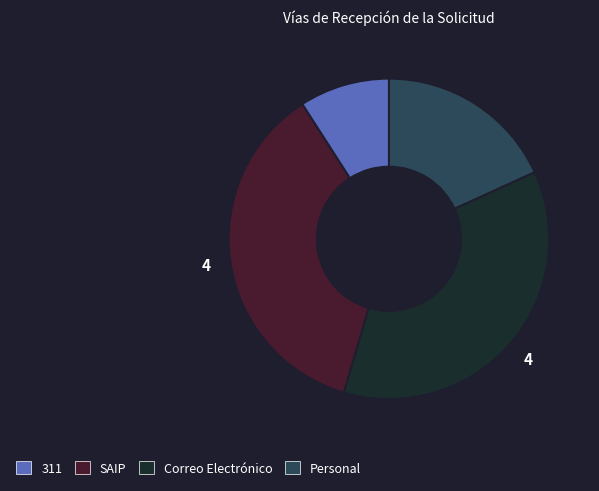

How many segments does this pie chart have?

4